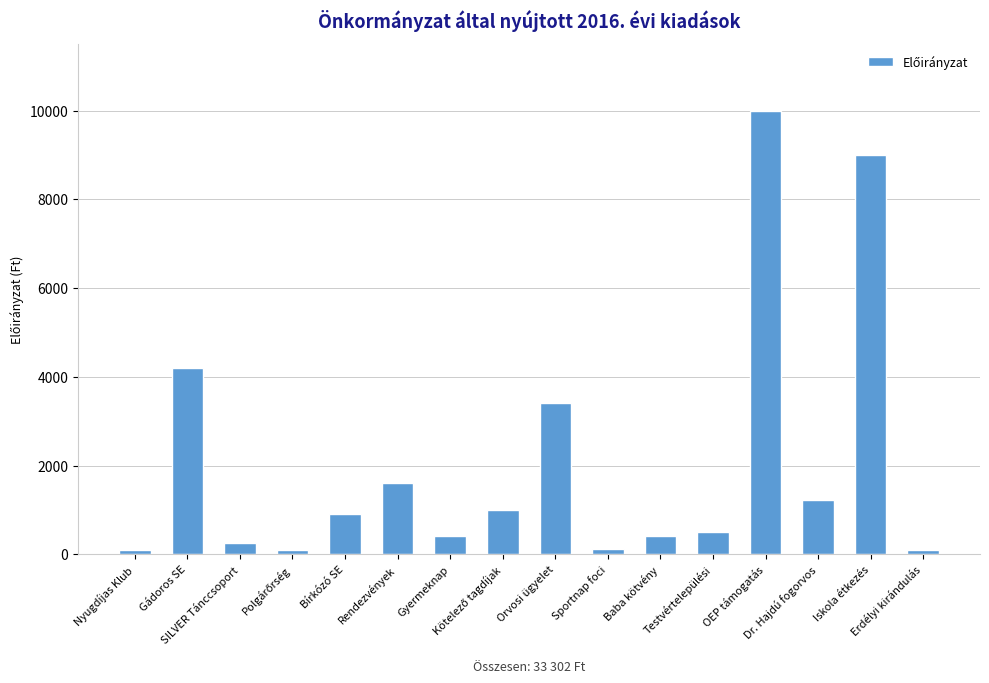

What is the greatest value displayed?

10000